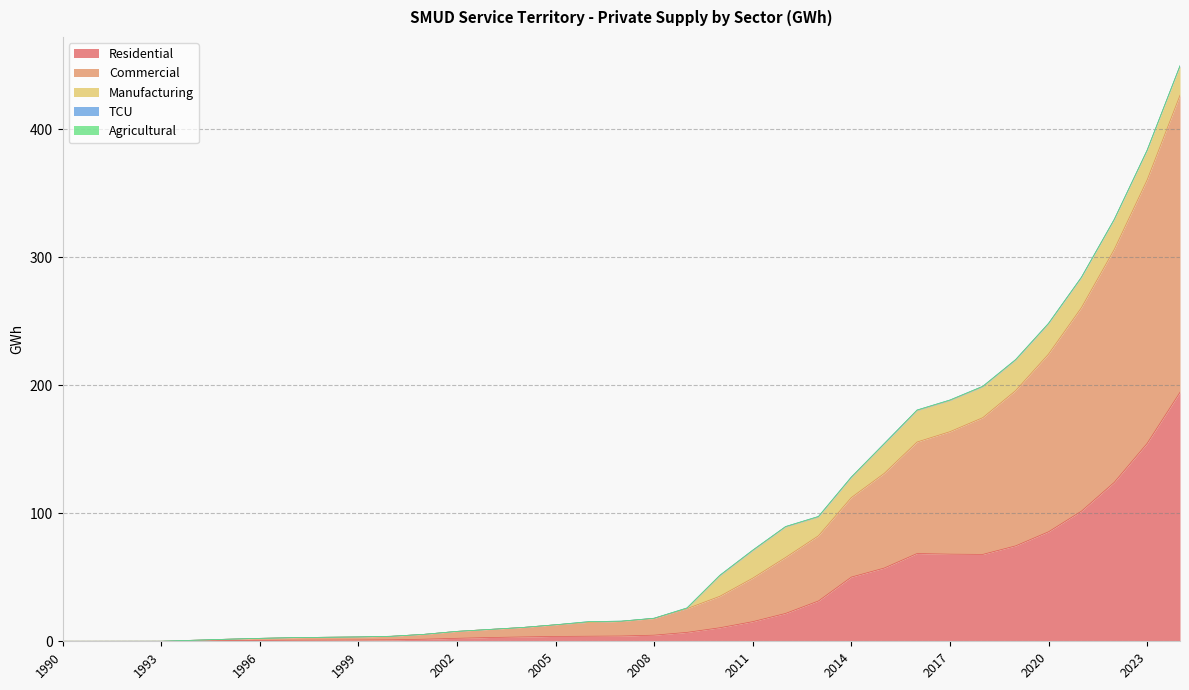

Does the chart display data point markers on the line(s)?

No